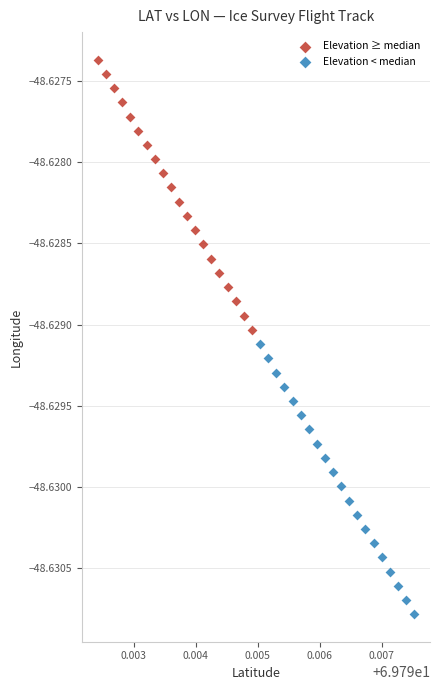

Which series contains the lowest Y value?

Elevation < median